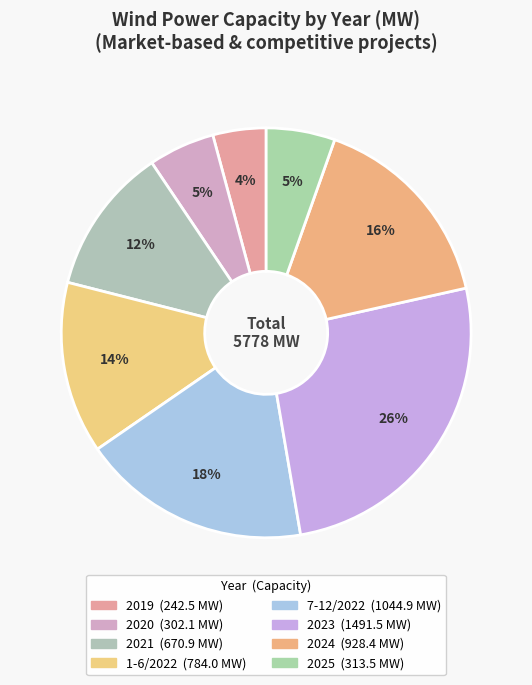

To the nearest percent, what is the average slice percentage?

12%